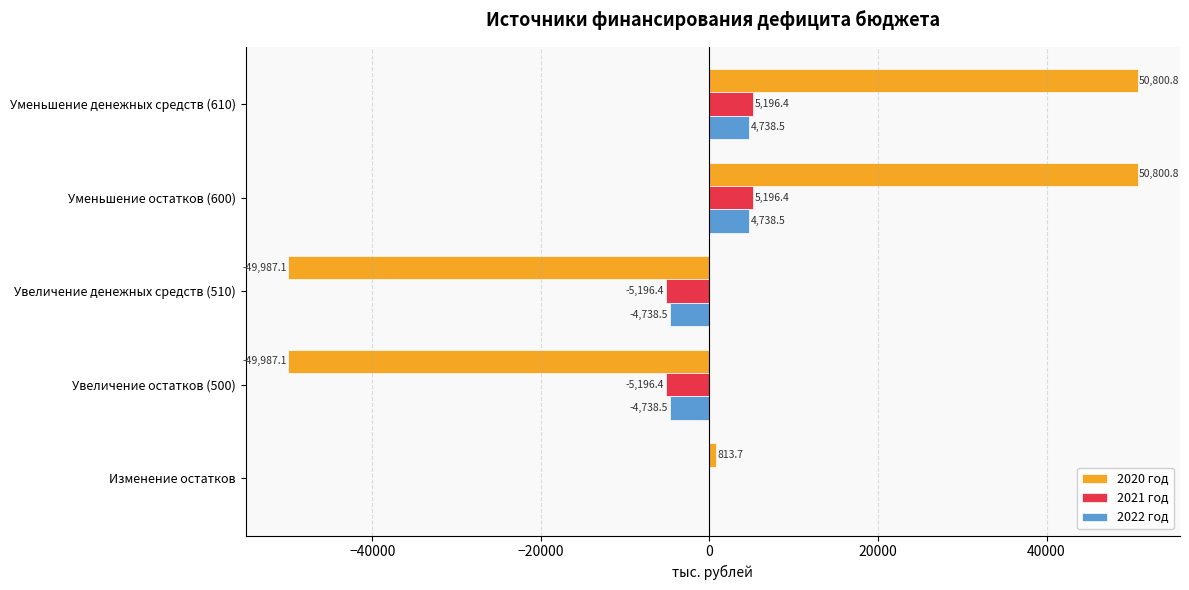

Which series changed the most between Увеличение остатков (500) and Уменьшение остатков (600)?

2020 год